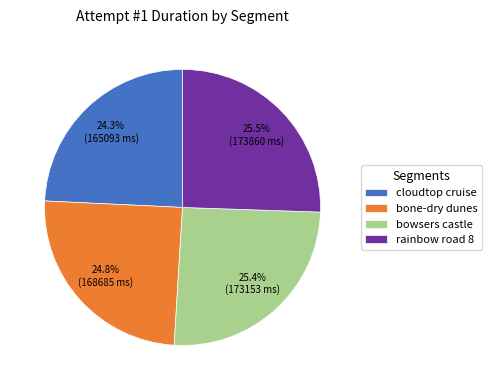

What percentage do bone-dry dunes and rainbow road 8 together represent?

50.3%